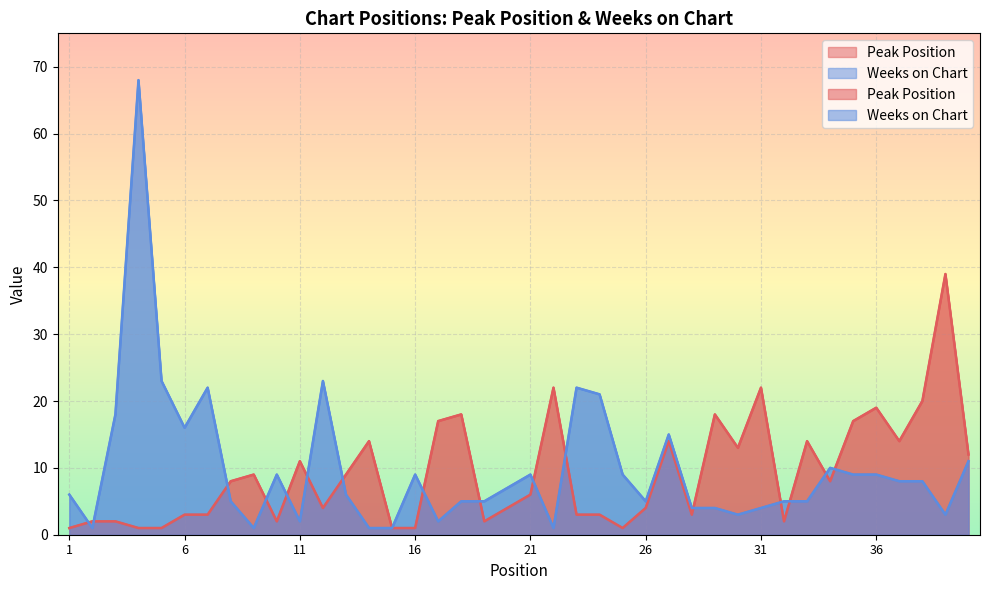

Does the chart display data point markers on the line(s)?

No